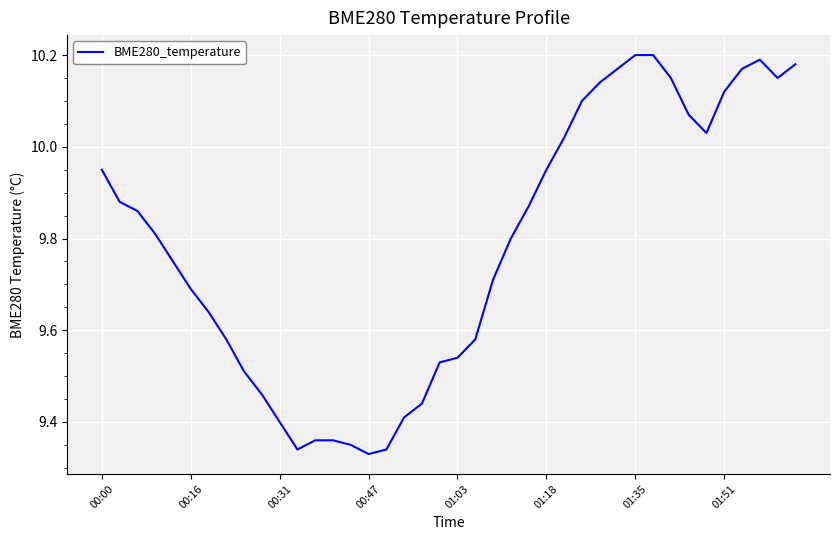

What is the difference between the maximum and minimum values?

0.9